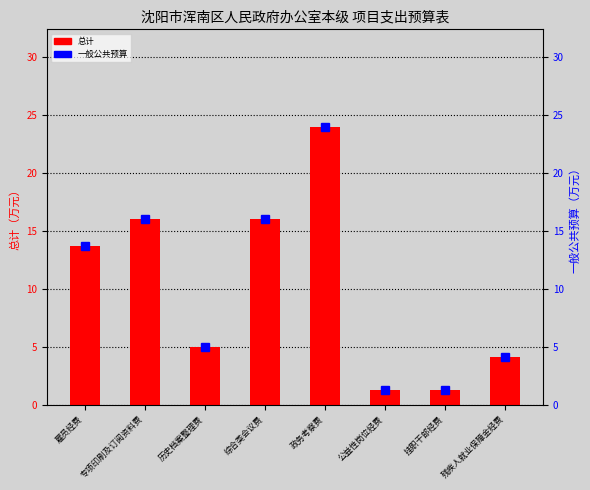

What is the label of the 5th bar from the right?

综合类会议费